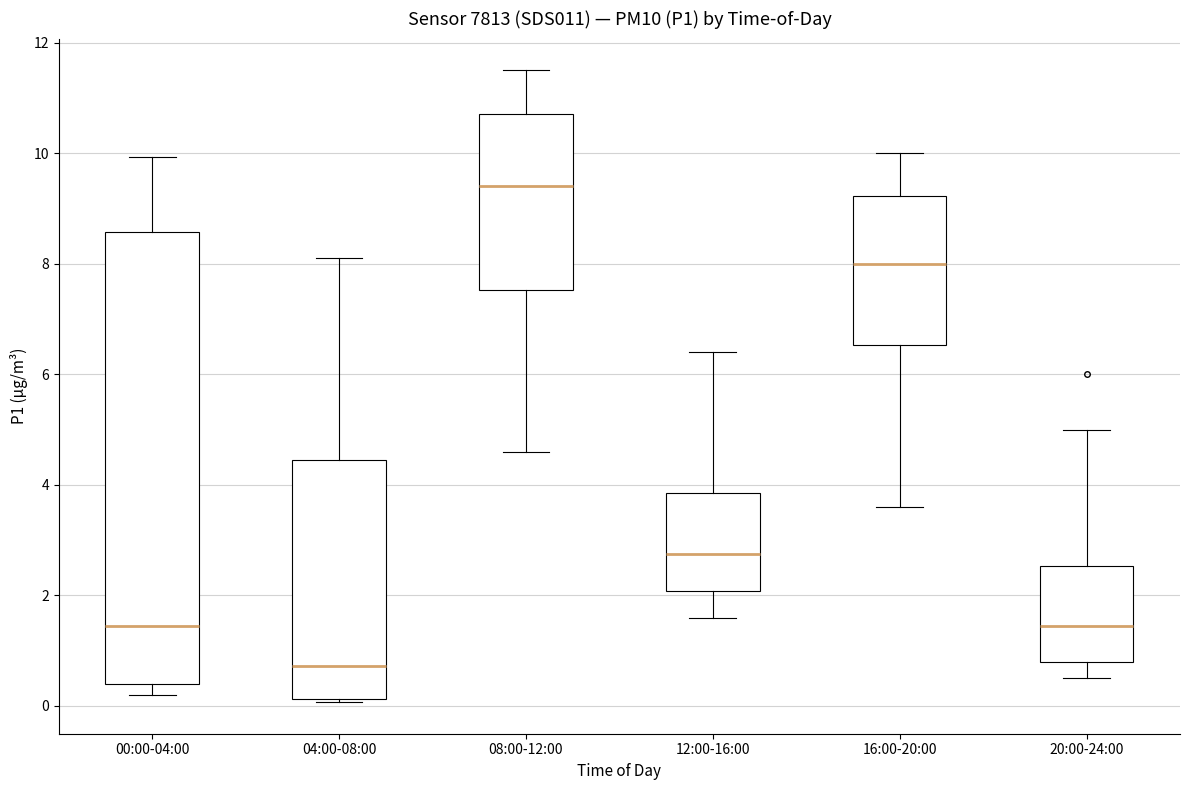

Reading left to right, read every box against the y-axis: the position of its median line, the range the box covers, and the ends of its whiskers. The values are not printed on the chart, so give them approximately, as read against the axis.

00:00-04:00: median 1.4, box 0.4 to 8.6, whiskers 0.2 to 10.0
04:00-08:00: median 0.8, box 0.2 to 4.4, whiskers 0.0 to 8.2
08:00-12:00: median 9.4, box 7.6 to 10.8, whiskers 4.6 to 11.6
12:00-16:00: median 2.8, box 2.0 to 3.8, whiskers 1.6 to 6.4
16:00-20:00: median 8.0, box 6.6 to 9.2, whiskers 3.6 to 10.0
20:00-24:00: median 1.4, box 0.8 to 2.6, whiskers 0.6 to 5.0